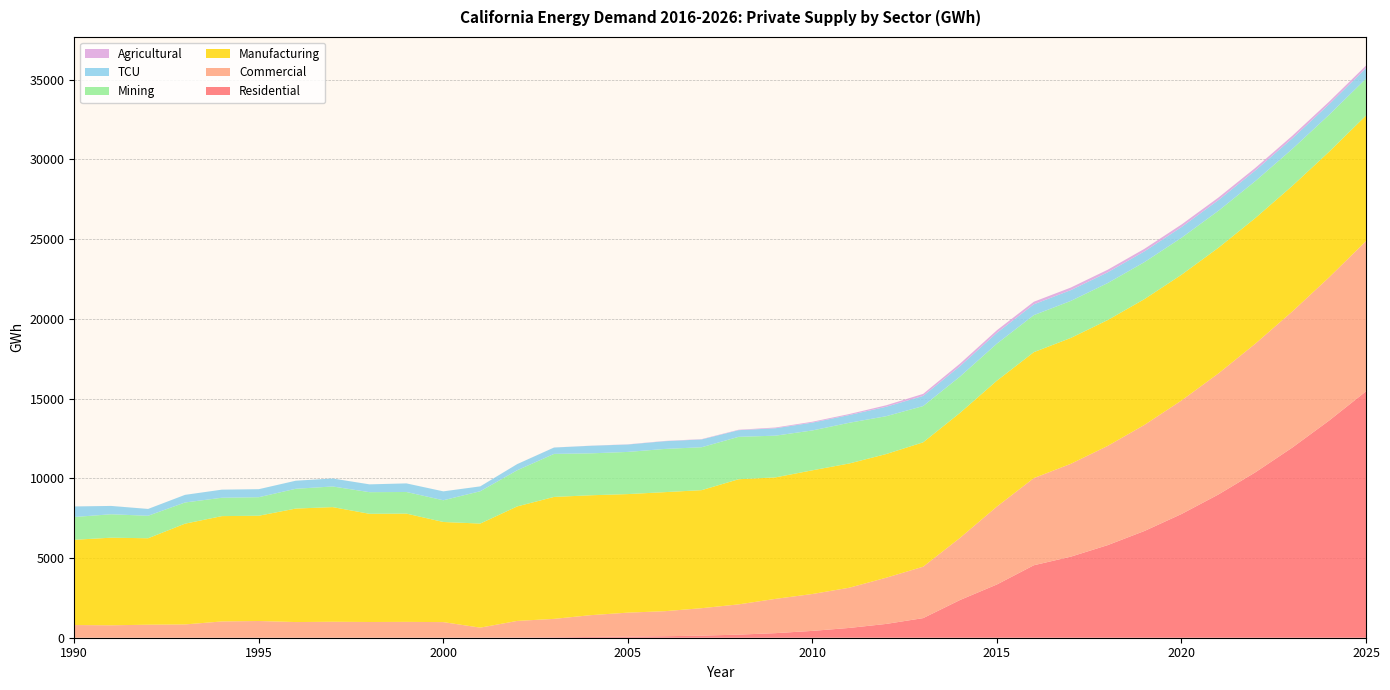

Reading left to right, what are all the values shown in this chart?

Residential: 1990=0.0	1991=0.0	1992=0.0	1993=0.0	1994=0.3	1995=0.7	1996=1.0	1997=1.3	1998=1.4	1999=1.9	2000=2.9	2001=4.6	2002=14.3	2003=27.3	2004=49.1	2005=69.2	2006=93.7	2007=131.1	2008=194.6	2009=287.4	2010=428.9	2011=614.9	2012=865.6	2013=1229.6	2014=2366.2	2015=3341.8	2016=4546.1	2017=5082.9	2018=5807.7	2019=6698.7	2020=7758.4	2021=8982.9	2022=10372.5	2023=11921.9	2024=13619.4	2025=15453.8
Commercial: 1990=795.5	1991=779.4	1992=816.1	1993=833.7	1994=1020.7	1995=1048.1	1996=981.3	1997=1000.1	1998=984.8	1999=992.1	2000=976.4	2001=627.5	2002=1039.4	2003=1155.3	2004=1367.0	2005=1504.5	2006=1570.3	2007=1721.4	2008=1896.5	2009=2149.5	2010=2314.0	2011=2521.6	2012=2898.7	2013=3224.3	2014=3897.3	2015=4885.9	2016=5465.7	2017=5822.8	2018=6222.0	2019=6655.0	2020=7120.1	2021=7591.7	2022=8067.1	2023=8532.5	2024=8986.0	2025=9423.3
Manufacturing: 1990=5346.6	1991=5494.7	1992=5422.2	1993=6319.4	1994=6606.4	1995=6602.4	1996=7118.1	1997=7190.6	1998=6786.2	1999=6790.7	2000=6280.2	2001=6527.7	2002=7181.2	2003=7648.6	2004=7519.4	2005=7435.1	2006=7466.6	2007=7403.9	2008=7849.1	2009=7620.4	2010=7758.0	2011=7792.8	2012=7756.9	2013=7801.6	2014=7839.3	2015=7896.7	2016=7898.8	2017=7895.6	2018=7892.4	2019=7889.3	2020=7886.3	2021=7883.4	2022=7880.5	2023=7877.7	2024=7875.0	2025=7872.4
Mining: 1990=1429.6	1991=1469.3	1992=1410.4	1993=1328.6	1994=1152.0	1995=1162.5	1996=1240.5	1997=1294.9	1998=1357.1	1999=1356.1	2000=1362.3	2001=2027.8	2002=2266.3	2003=2698.2	2004=2629.1	2005=2644.8	2006=2709.6	2007=2691.4	2008=2659.8	2009=2616.0	2010=2499.8	2011=2553.3	2012=2373.0	2013=2273.7	2014=2278.7	2015=2322.3	2016=2322.6	2017=2321.6	2018=2320.7	2019=2319.8	2020=2318.9	2021=2318.0	2022=2317.1	2023=2316.2	2024=2315.4	2025=2314.6
TCU: 1990=662.3	1991=522.4	1992=428.3	1993=478.9	1994=508.2	1995=503.2	1996=507.1	1997=500.6	1998=490.2	1999=539.2	2000=559.2	2001=304.9	2002=386.4	2003=399.1	2004=475.9	2005=466.2	2006=486.4	2007=490.2	2008=418.0	2009=465.3	2010=492.6	2011=485.6	2012=591.8	2013=638.0	2014=655.3	2015=680.6	2016=679.9	2017=678.0	2018=676.1	2019=674.3	2020=672.6	2021=670.8	2022=669.1	2023=667.5	2024=665.9	2025=664.3
Agricultural: 1990=0.4	1991=0.3	1992=0.3	1993=0.1	1994=0.0	1995=0.0	1996=0.0	1997=0.0	1998=0.0	1999=0.0	2000=0.0	2001=0.0	2002=0.7	2003=2.3	2004=5.6	2005=10.7	2006=15.9	2007=18.7	2008=26.0	2009=45.9	2010=54.1	2011=62.2	2012=92.8	2013=126.5	2014=156.0	2015=160.5	2016=160.8	2017=160.4	2018=160.0	2019=159.7	2020=159.4	2021=159.2	2022=159.1	2023=158.9	2024=158.9	2025=158.9